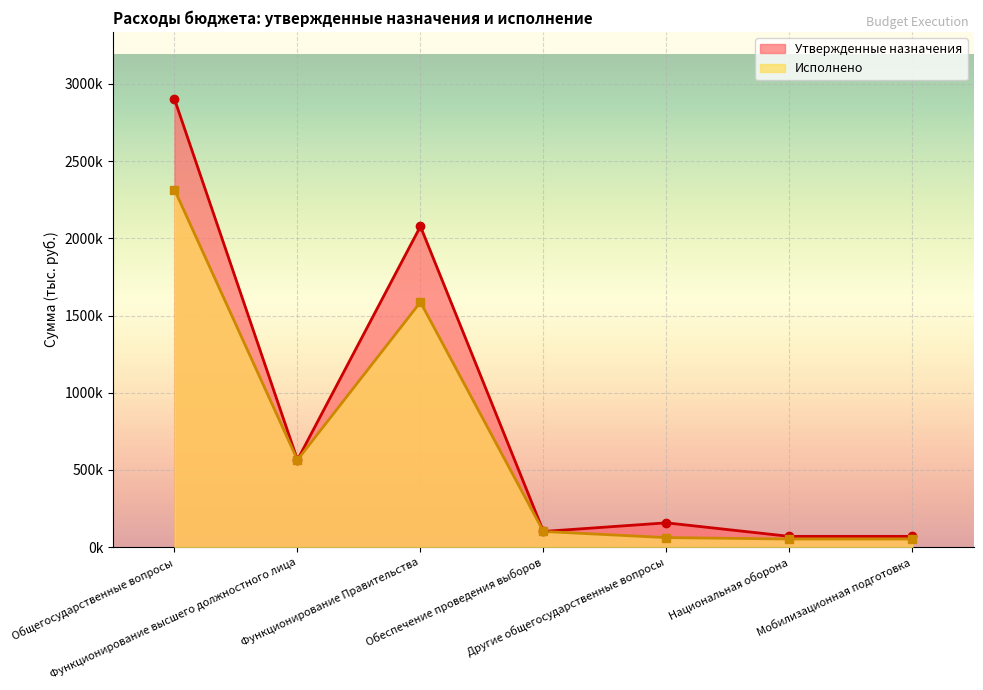

What position from the left is Функционирование высшего должностного лица?

2